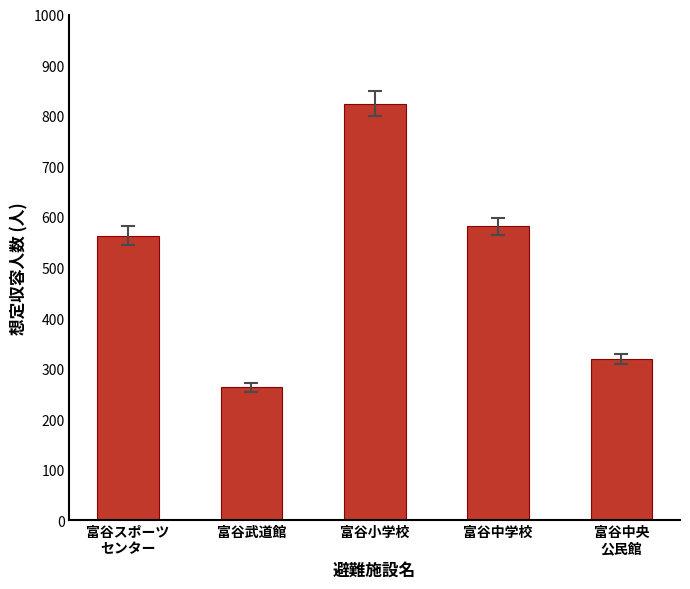

At which label is the value closest to 543?

富谷スポーツ
センター